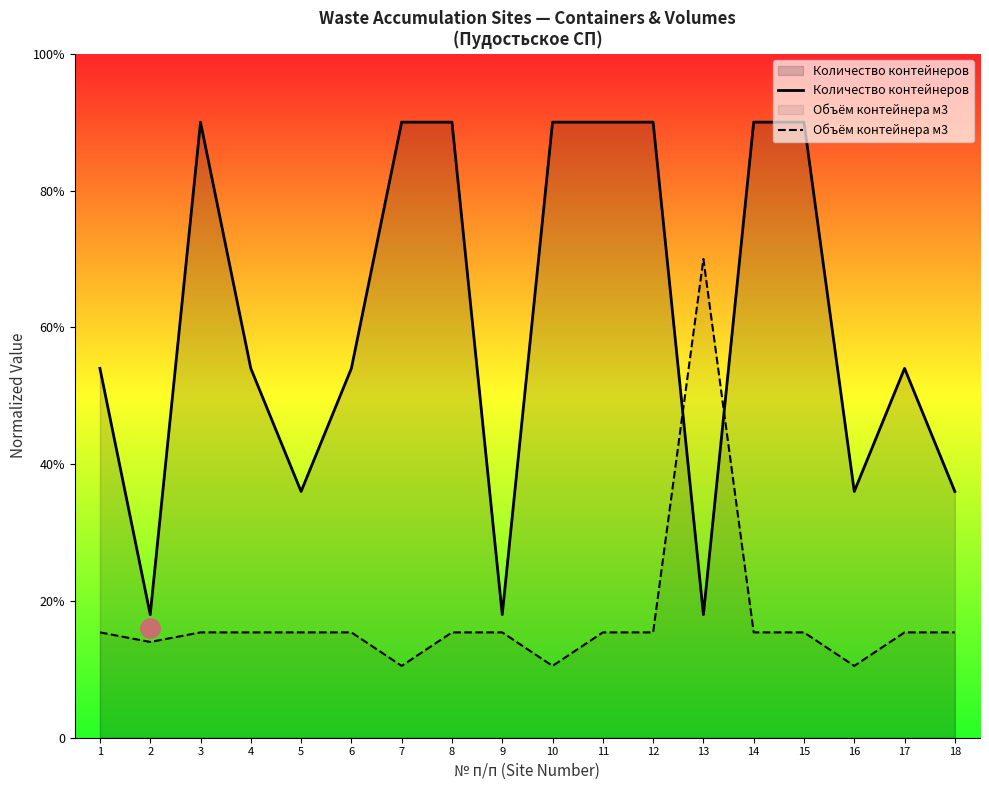

Which series ends up on top after the final intersection of Объём контейнера м3 and Количество контейнеров?

Количество контейнеров